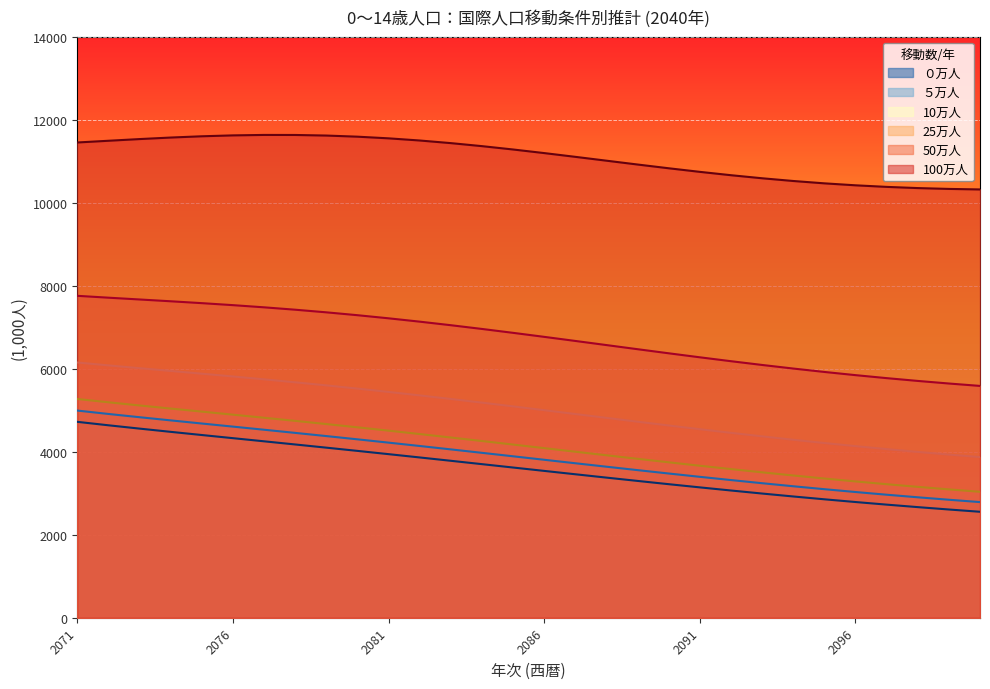

Which series has the widest spread of values?

25万人